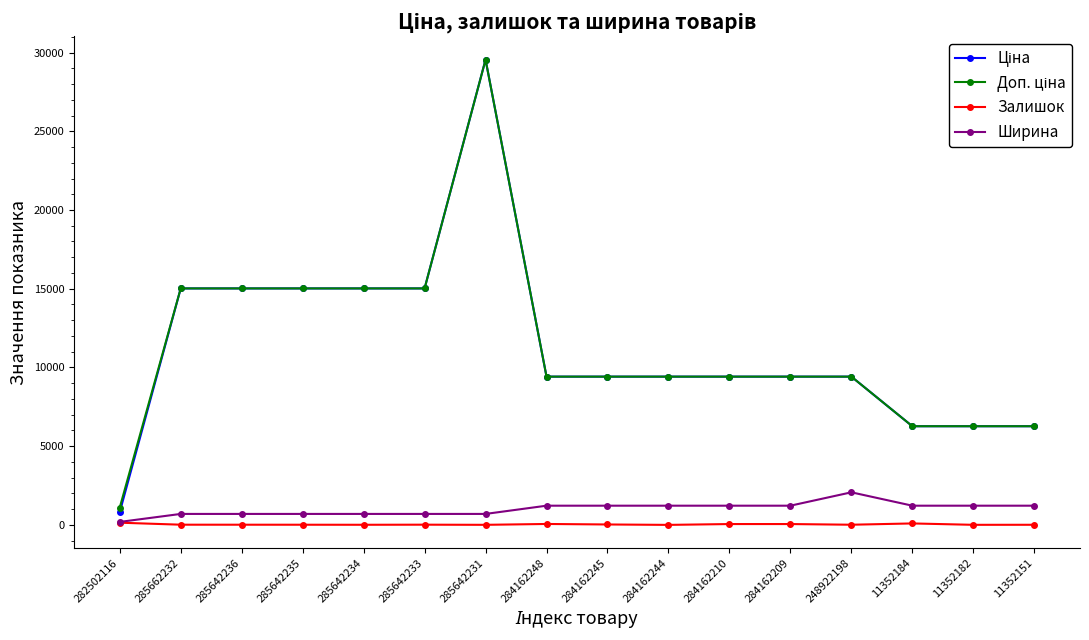

At how many categories does at least one series exceed 9077?

12